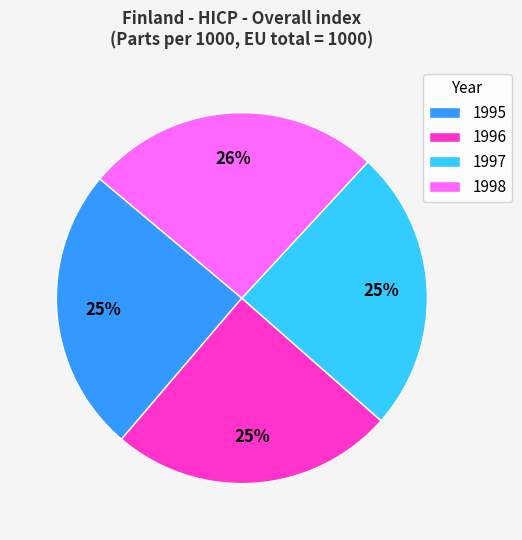

The 1997 slice represents 38% of the pie. True or false?

False